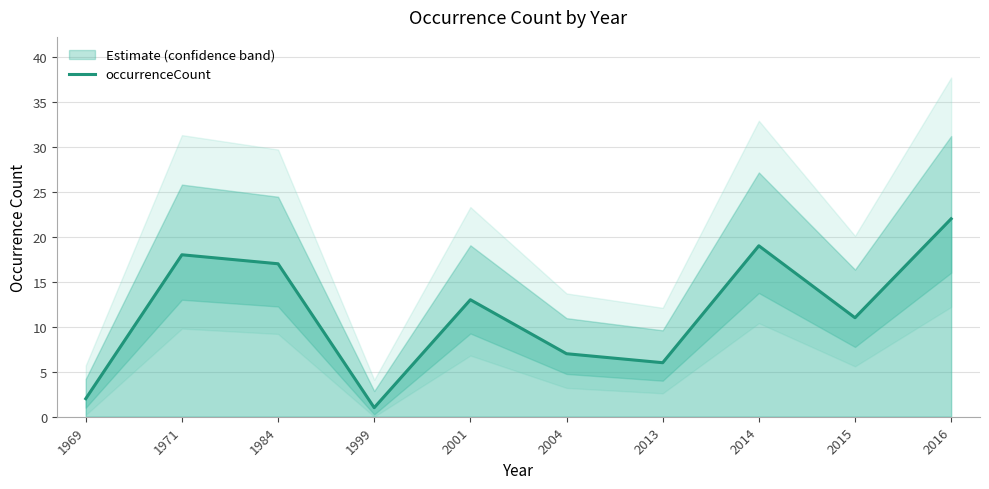

What is the value of the 4th point from the left?

1